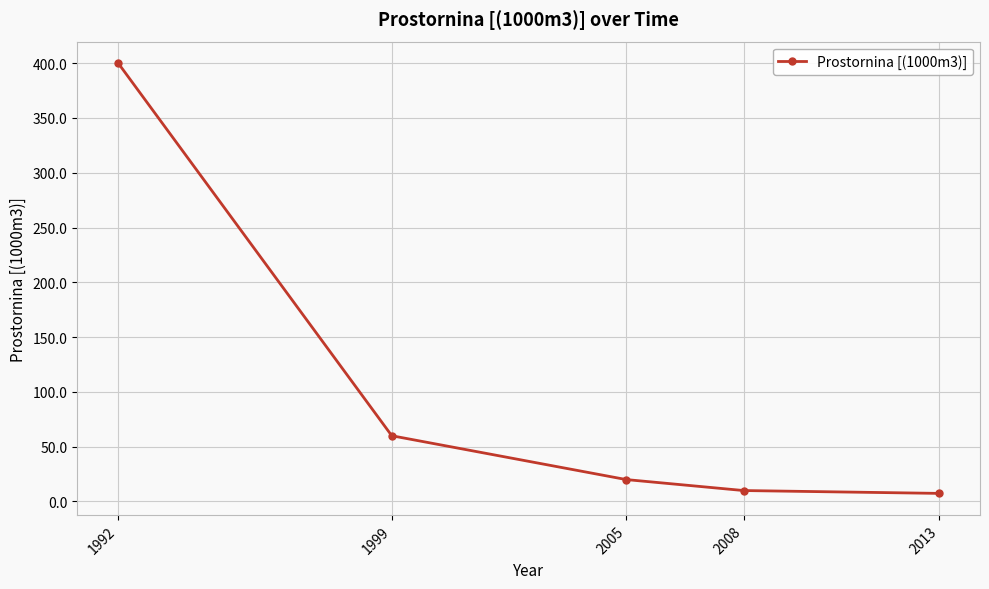

Does the chart have visible grid lines?

Yes